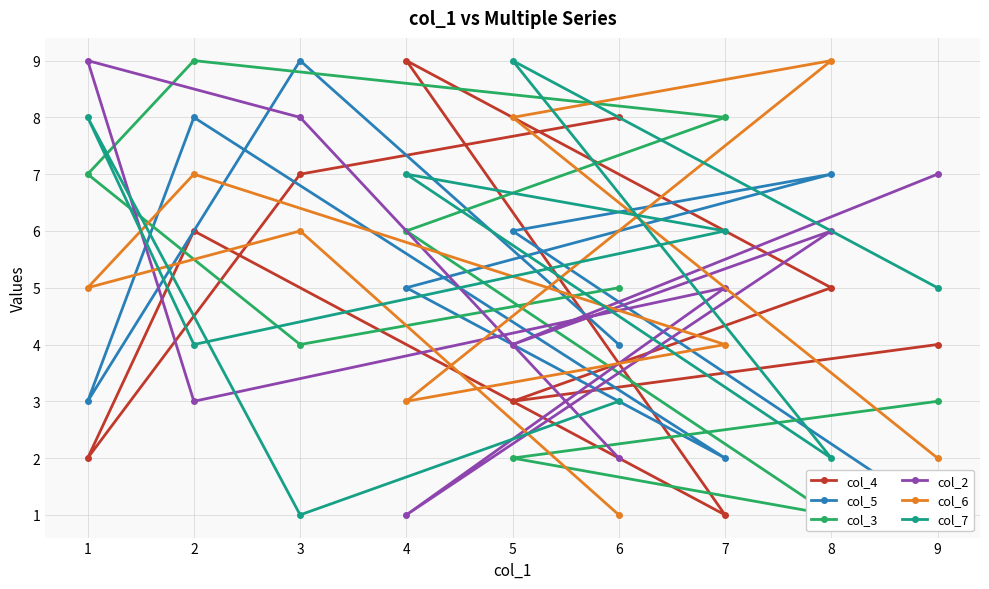

Is it true that col_2 equals 1 at 4?

True